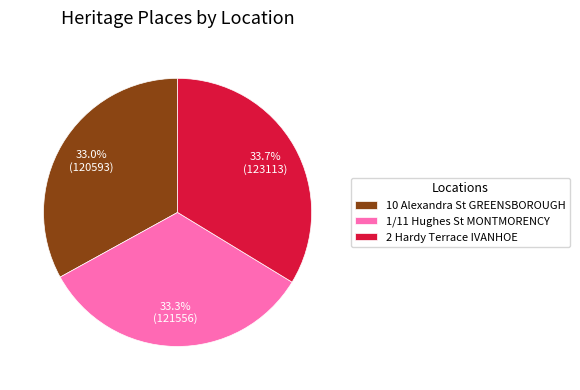

What is the ratio of the value at 10 Alexandra St GREENSBOROUGH to the value at 2 Hardy Terrace IVANHOE?

1.0